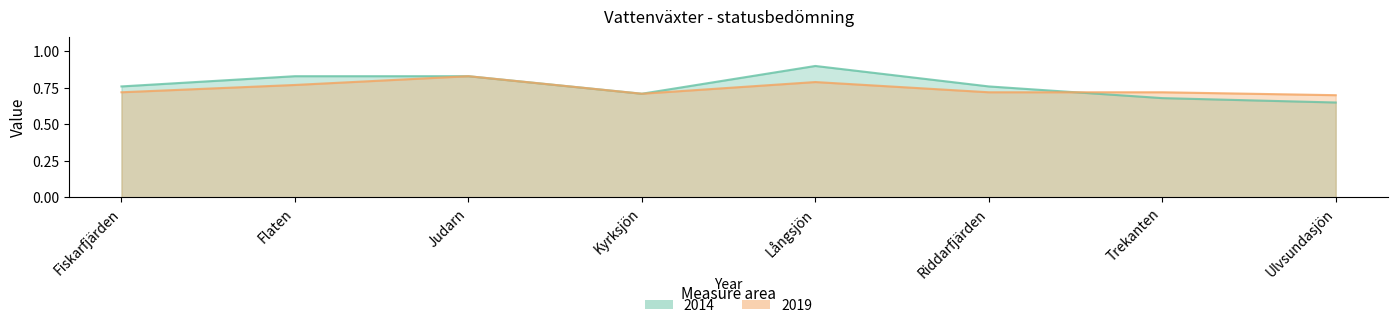

What is the label of the 8th point from the right?

Fiskarfjärden